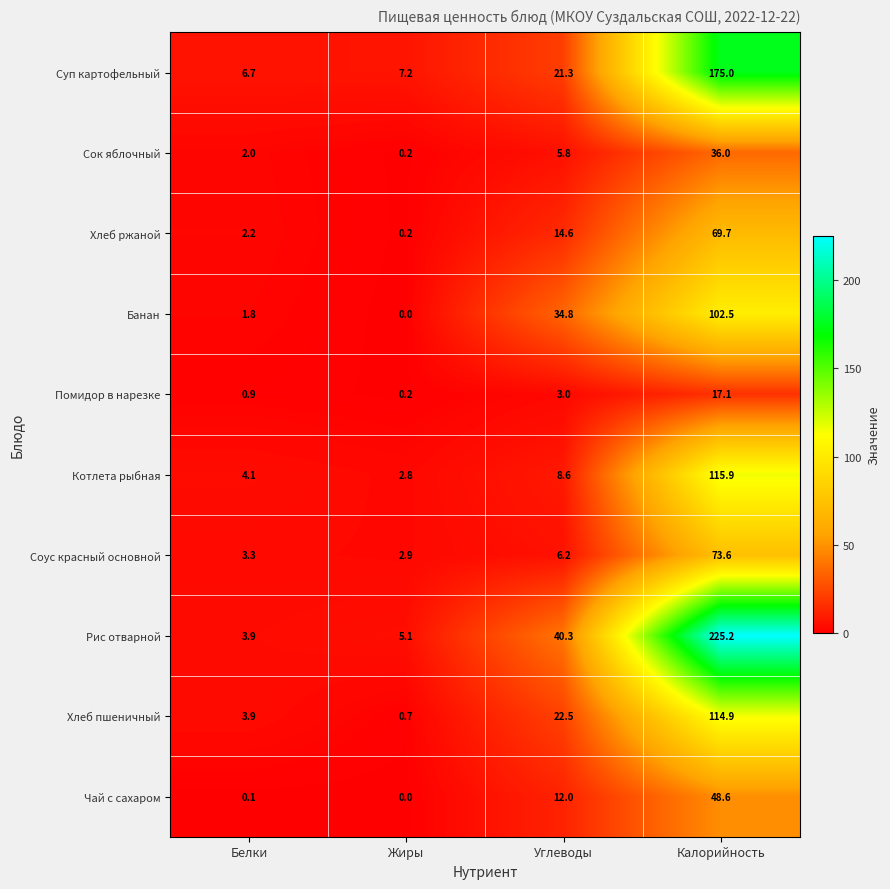

What is the sum of all Банан values?

139.1